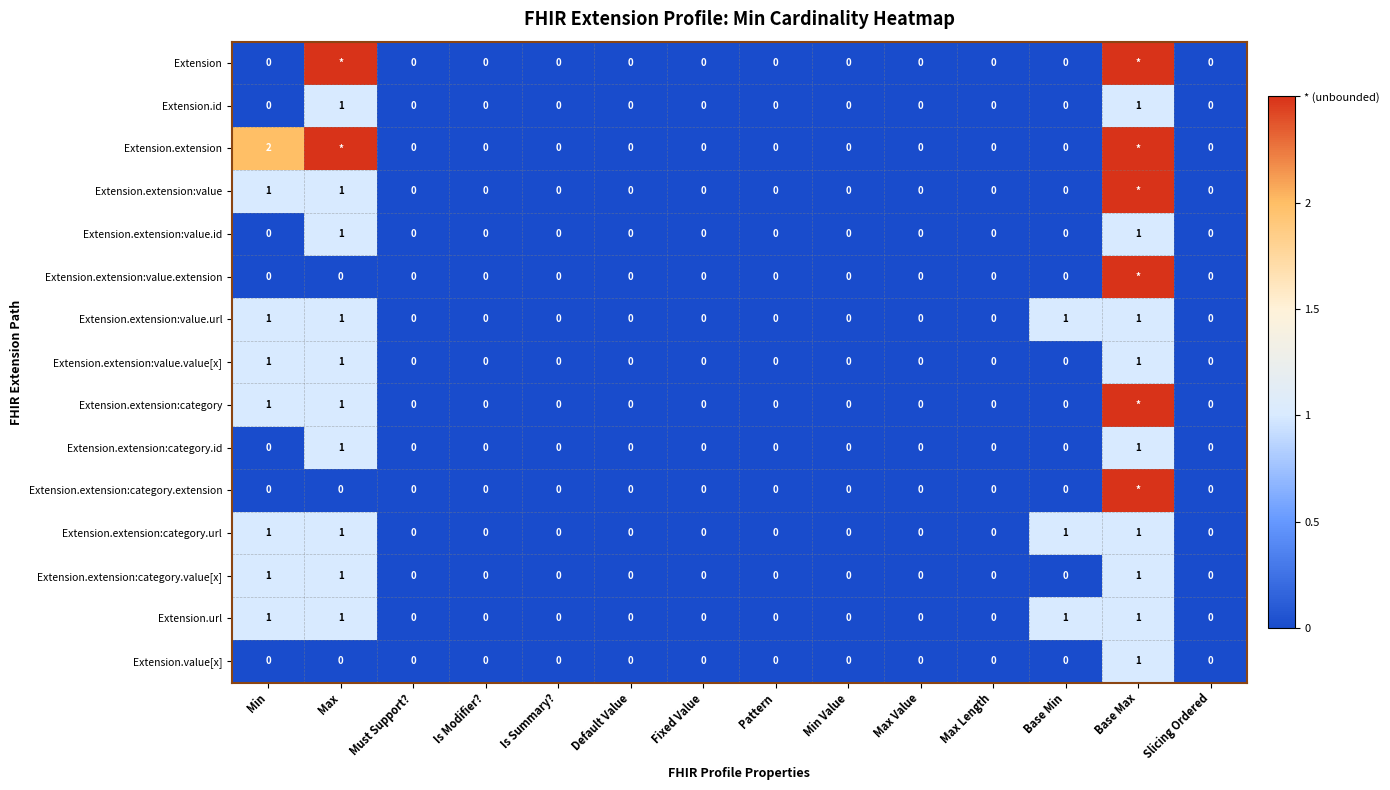

What is the total value across all series at Min?

9.0